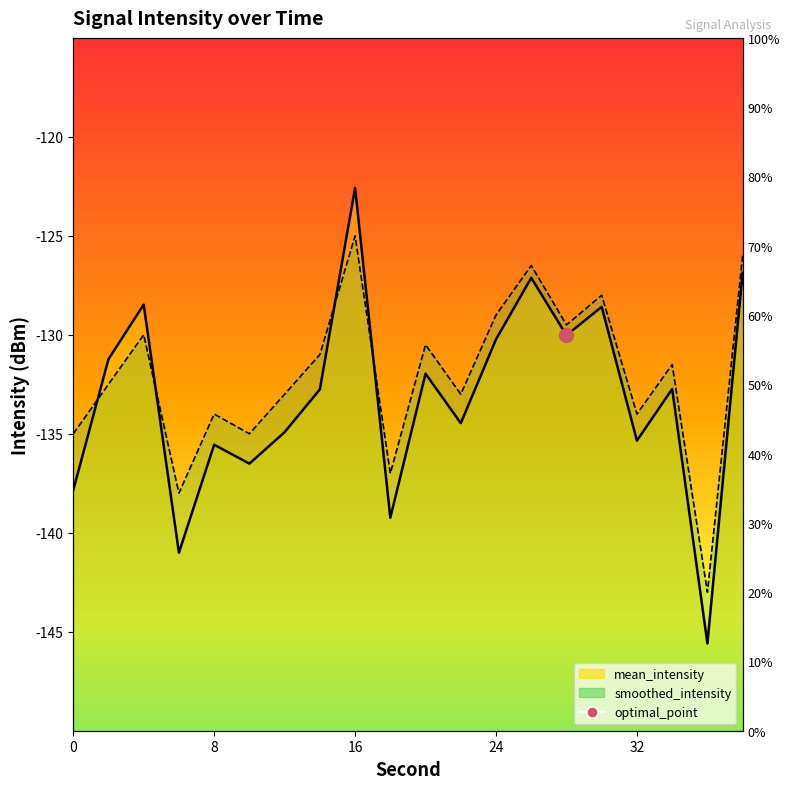

How many times do mean_intensity and smoothed_intensity cross each other?

4